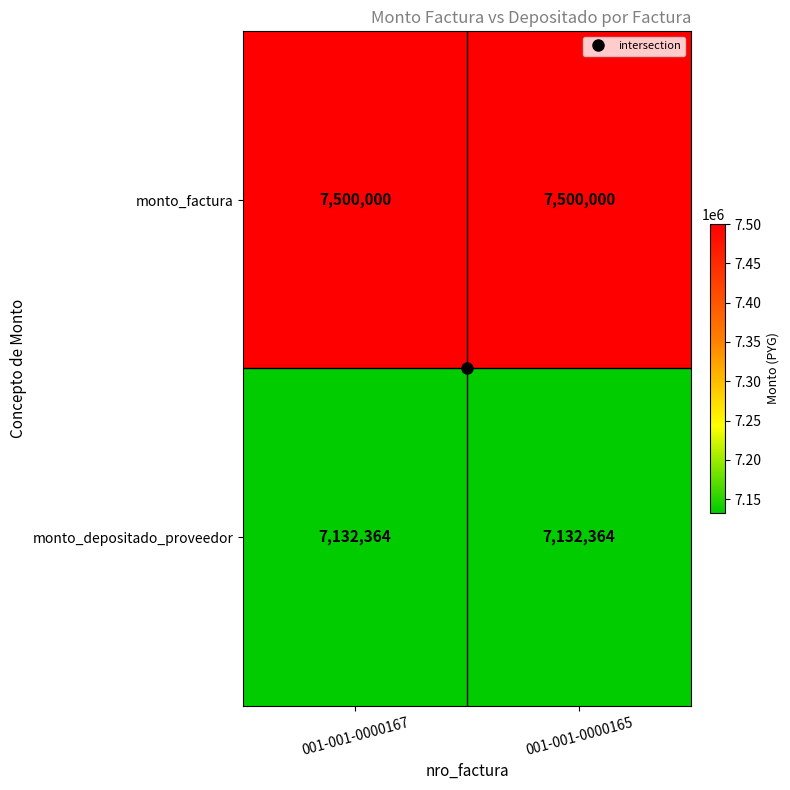

What is the smallest value displayed?

7132364